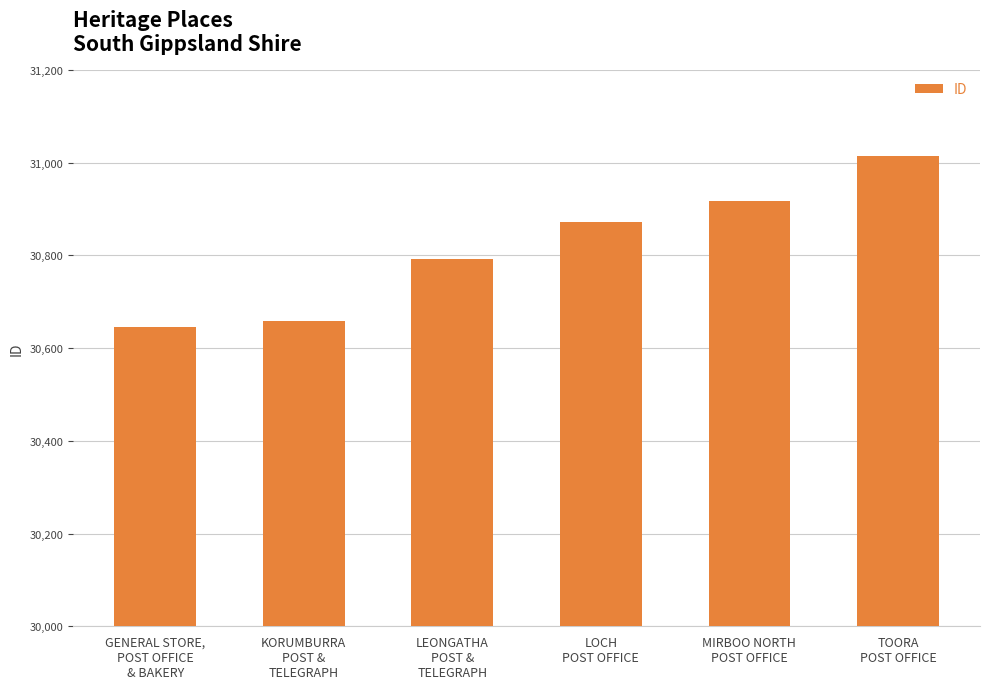

What is the maximum value shown in the chart?

31014